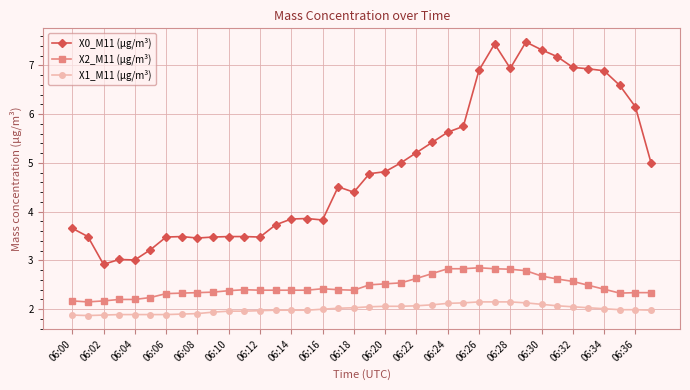

What is the minimum value shown in the chart?

1.9